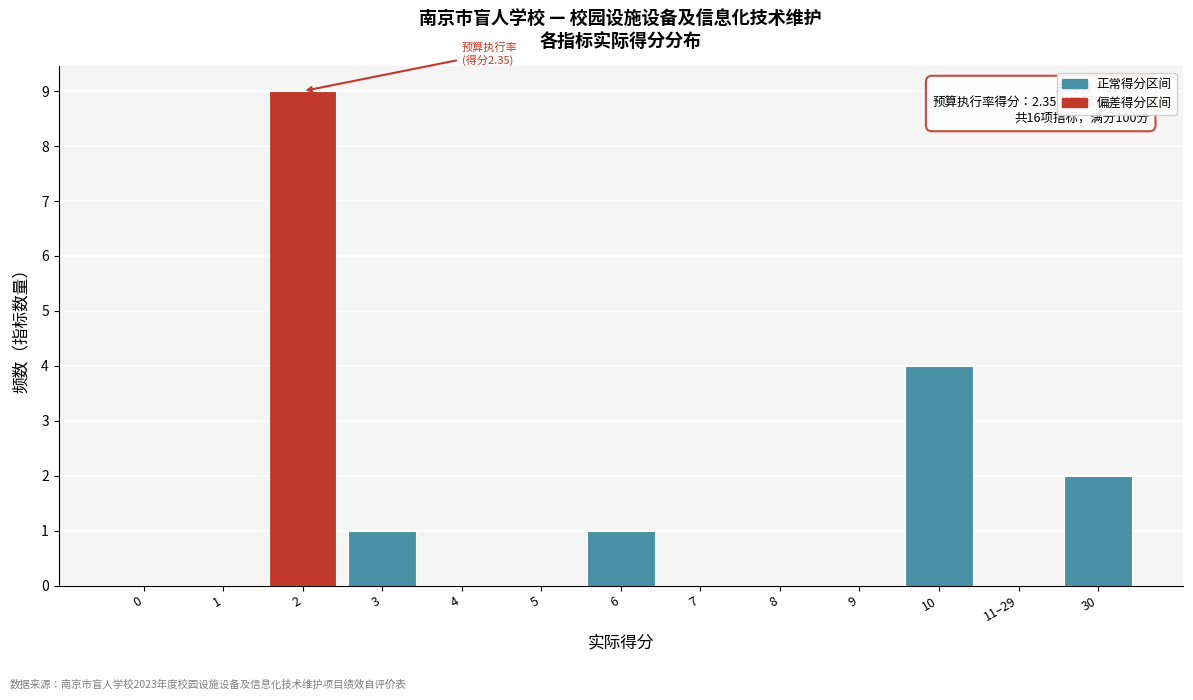

Reading left to right, what are all the values shown in this chart?

0=0	1=0	2=9	3=1	4=0	5=0	6=1	7=0	8=0	9=0	10=4	11–29=0	30=2